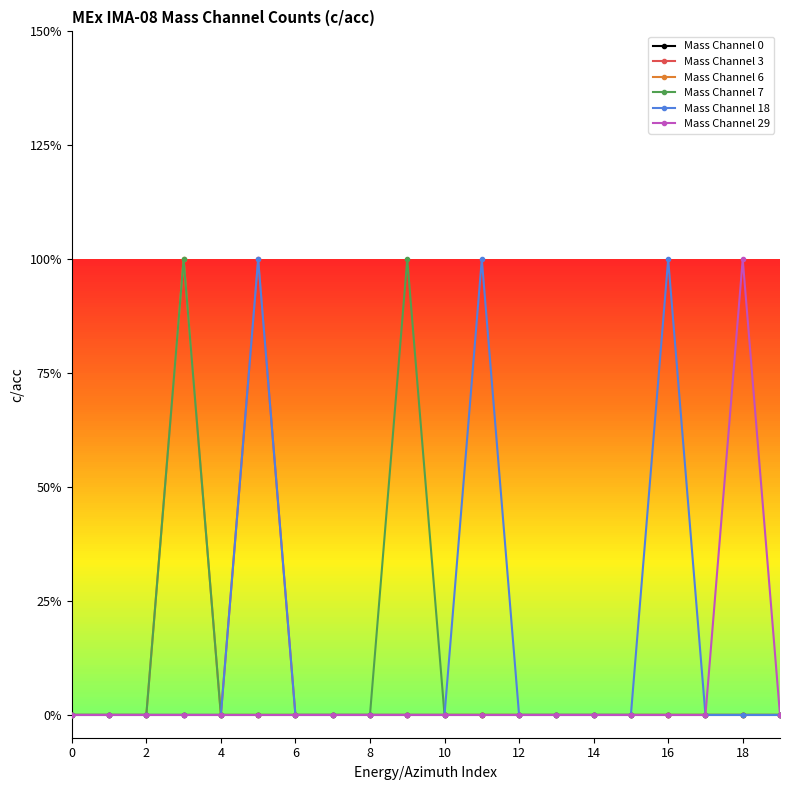

Does the chart have visible grid lines?

No